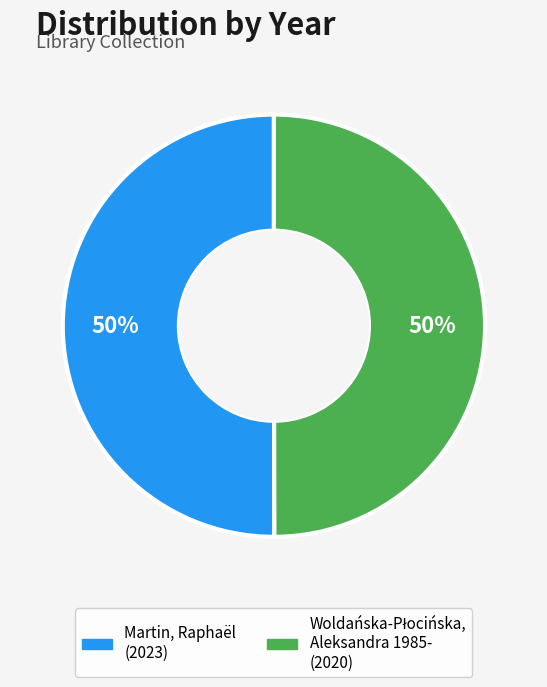

What percentage is the Martin, Raphaël slice, to the nearest percent?

50%